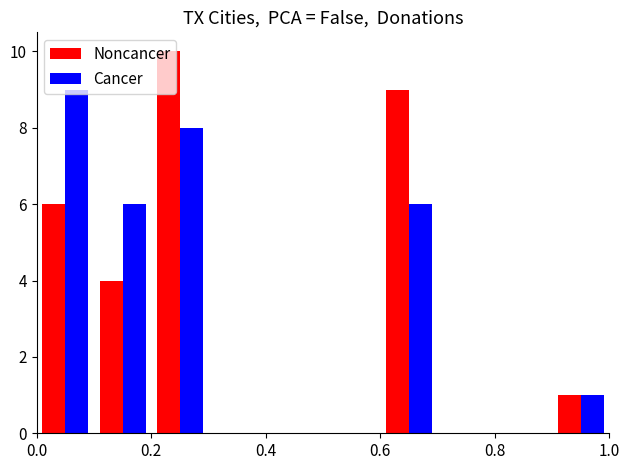

What is the maximum value shown in the chart?

10